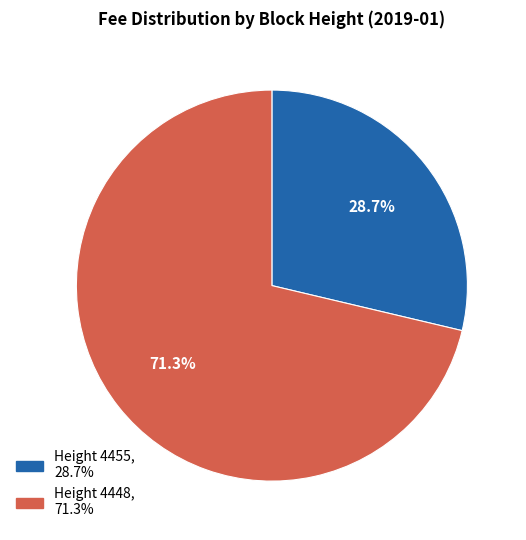

Does any single category account for the majority?

Yes